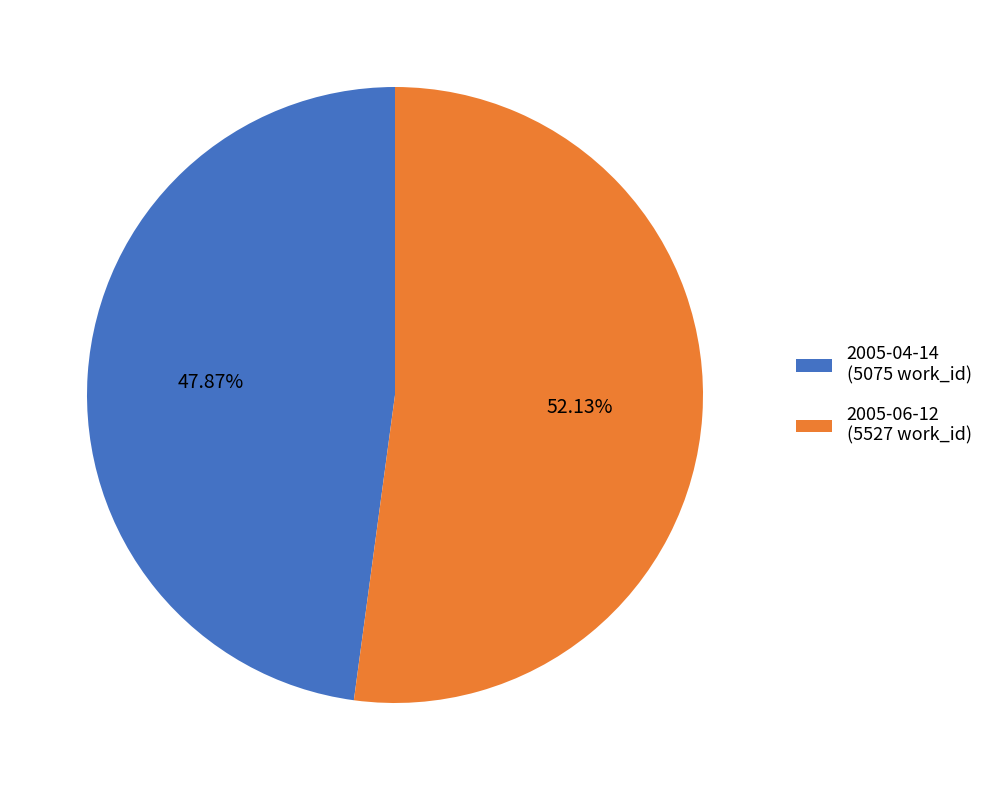

Is 2005-04-14 the majority of the pie?

No